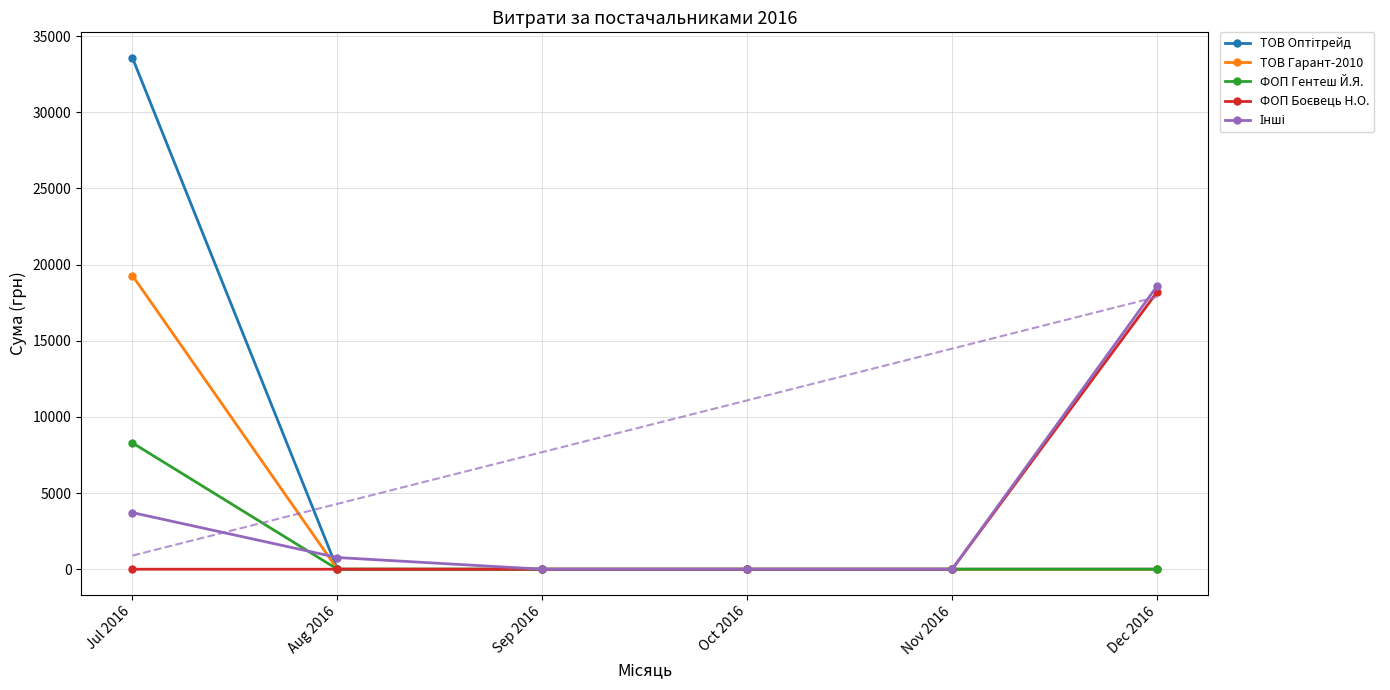

Is this an area chart (filled region under the line)?

No